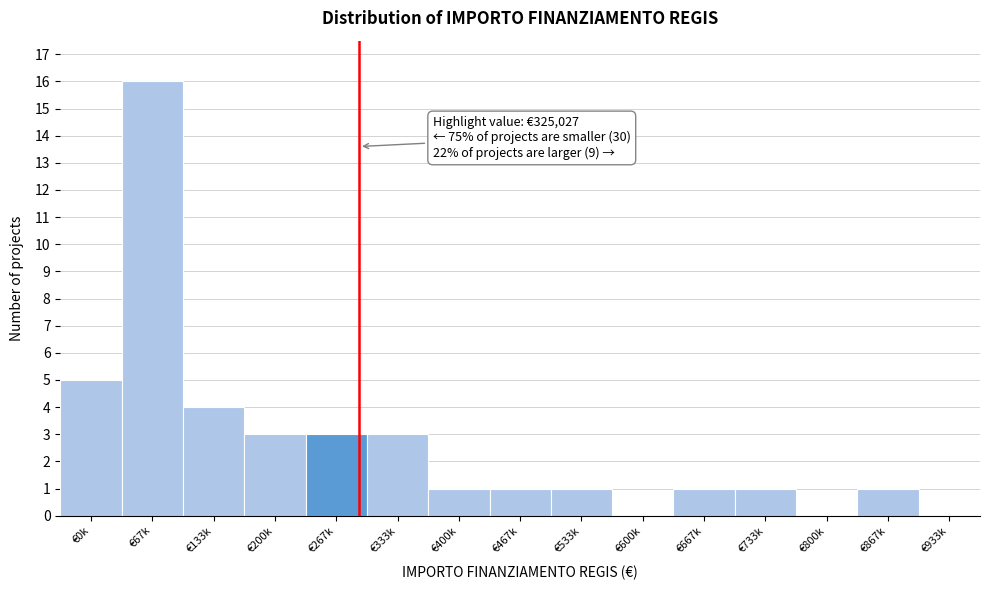

Reading left to right, list all the values displayed in this chart.

€0k=5	€67k=16	€133k=4	€200k=3	€267k=3	€333k=3	€400k=1	€467k=1	€533k=1	€600k=0	€667k=1	€733k=1	€800k=0	€867k=1	€933k=0